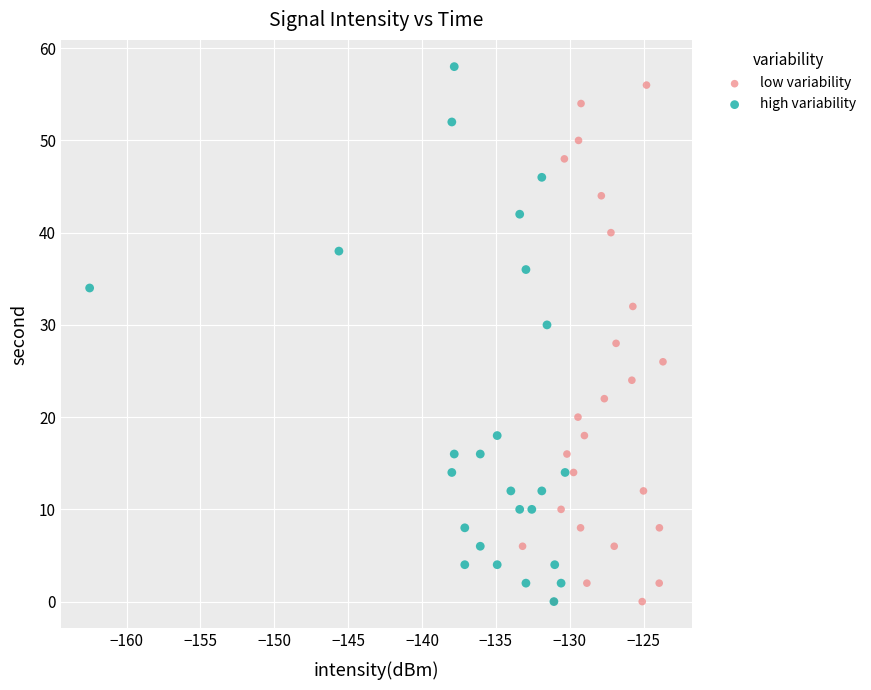

Which series contains the highest Y value?

high variability